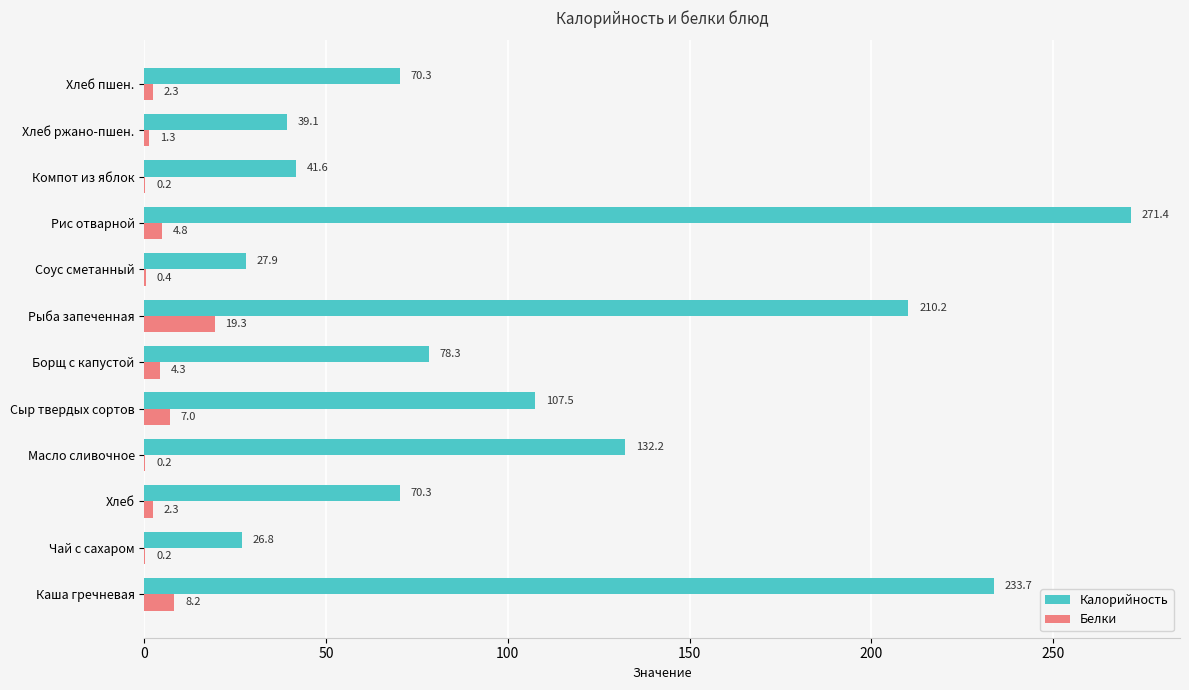

What is the maximum value shown in the chart?

271.4